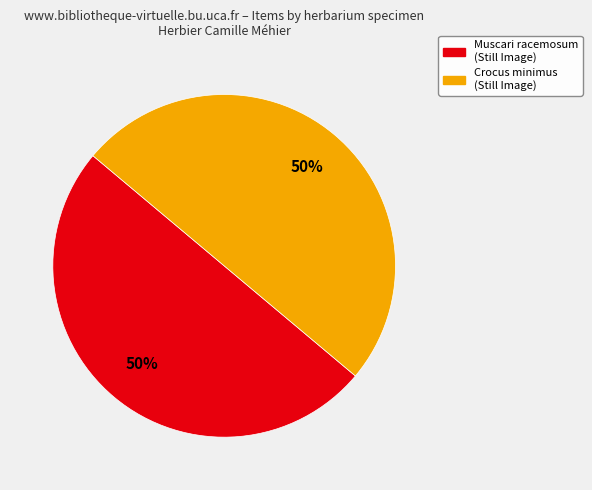

To the nearest percent, what is the average slice percentage?

50%